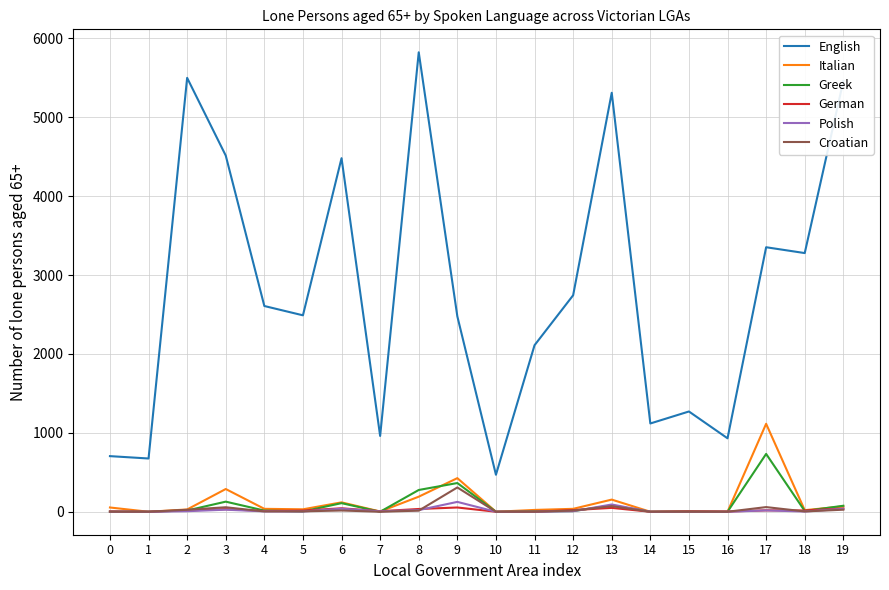

True or false: English and German intersect in this chart.

False